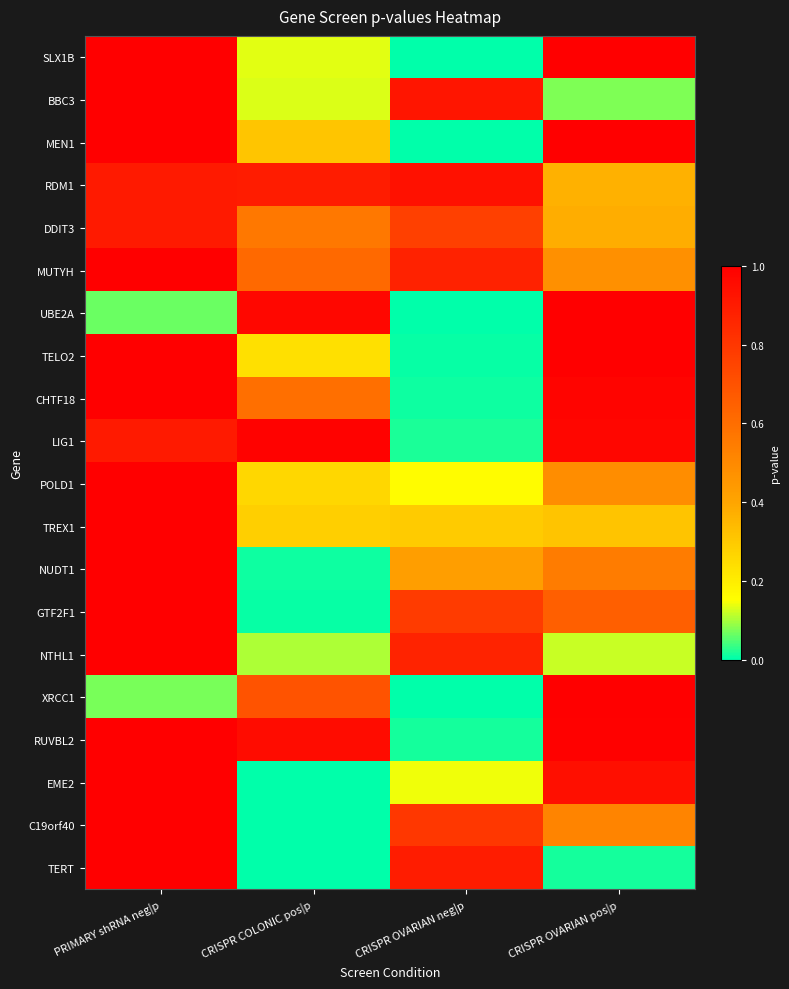

What is the total value across all series at CRISPR OVARIAN pos|p?

12.8